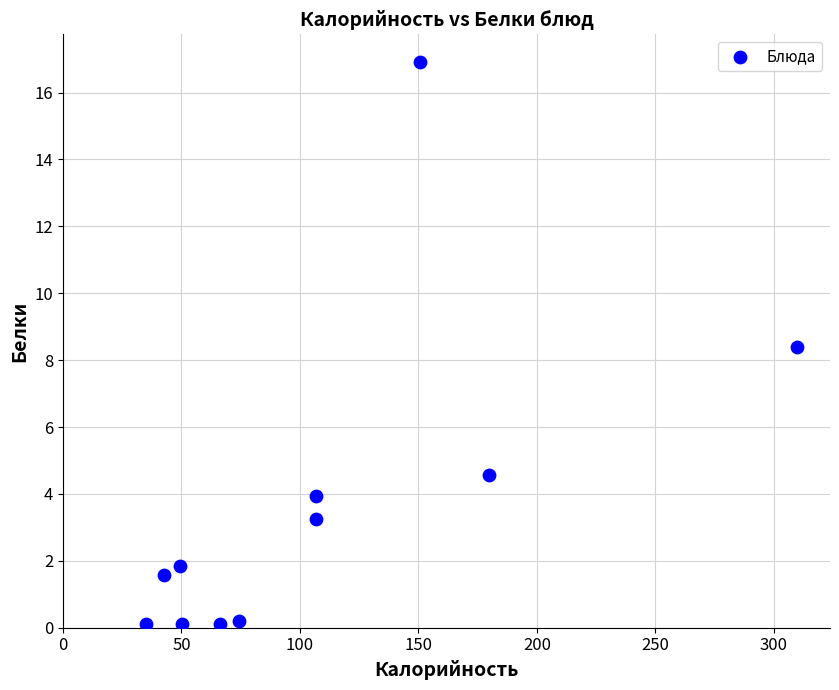

What is the average Y value?

3.7